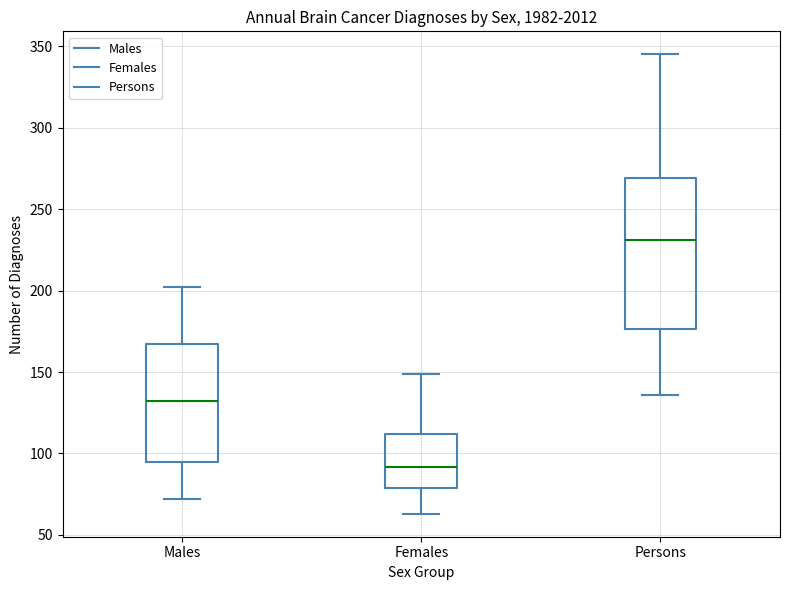

Reading left to right, read every box against the y-axis: the position of its median line, the range the box covers, and the ends of its whiskers. The values are not printed on the chart, so give them approximately, as read against the axis.

Males: median 130, box 95 to 165, whiskers 70 to 200
Females: median 90, box 80 to 110, whiskers 65 to 150
Persons: median 230, box 175 to 270, whiskers 135 to 345